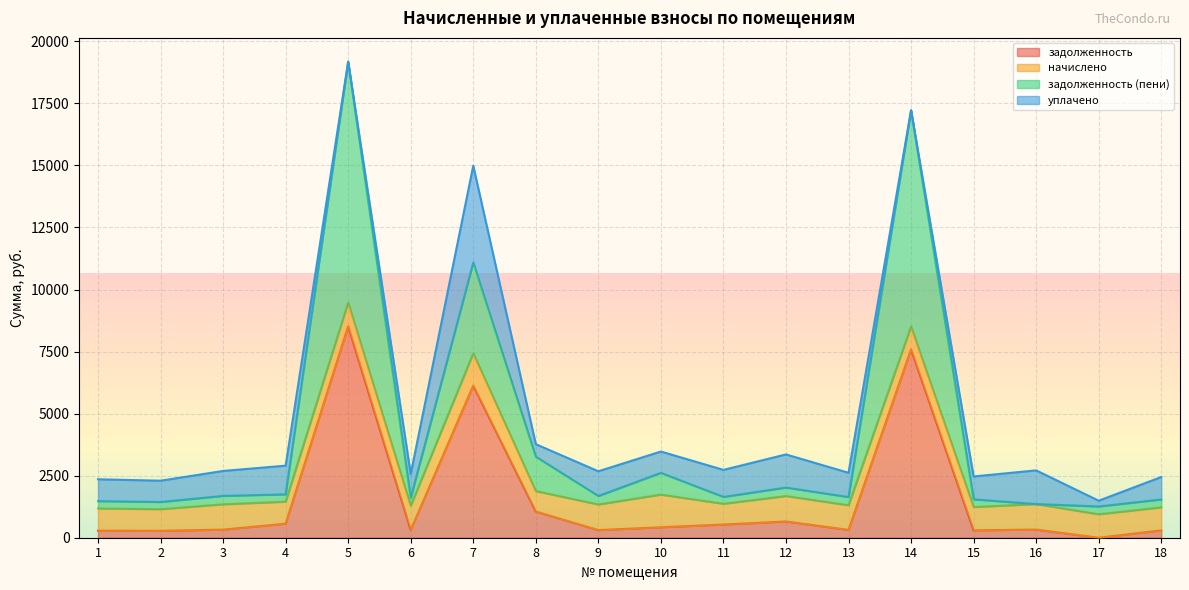

At which category is the sum across all series the highest?

5